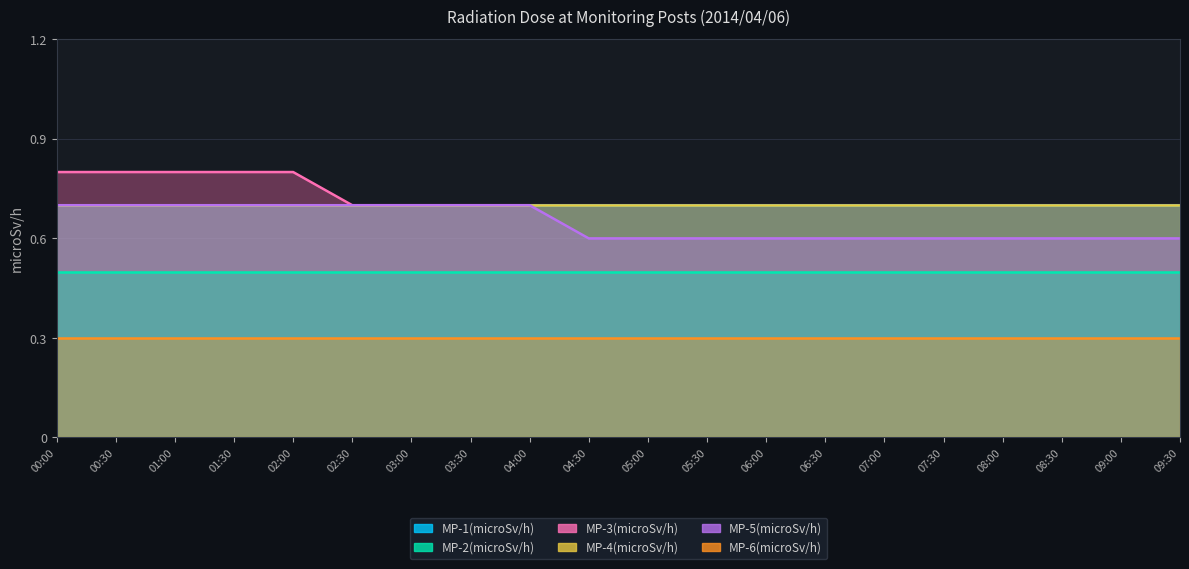

Does the chart have visible grid lines?

Yes